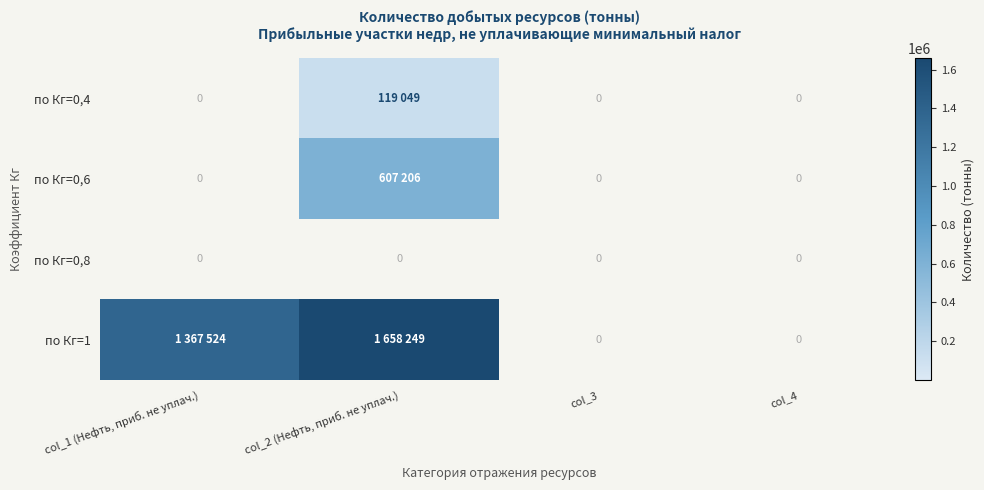

Is the value of по Кг=1 at col_3 greater than the value of по Кг=0,4 at col_1 (Нефть, приб. не уплач.)?

No